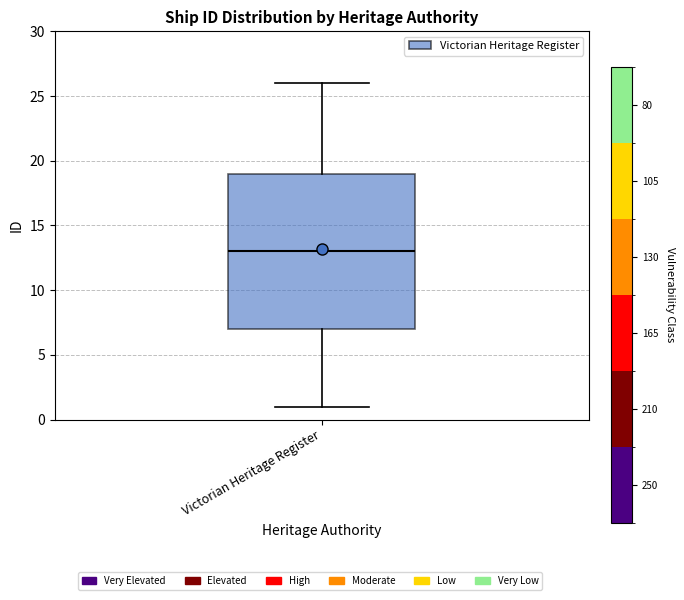

Transcribe this box plot: give where the median line is, the range the box spans, and where the two whiskers end, as read against the y-axis. The values are not printed on the chart, so give them approximately, as read against the axis.

median 13, box 7 to 19, whiskers 1 to 26